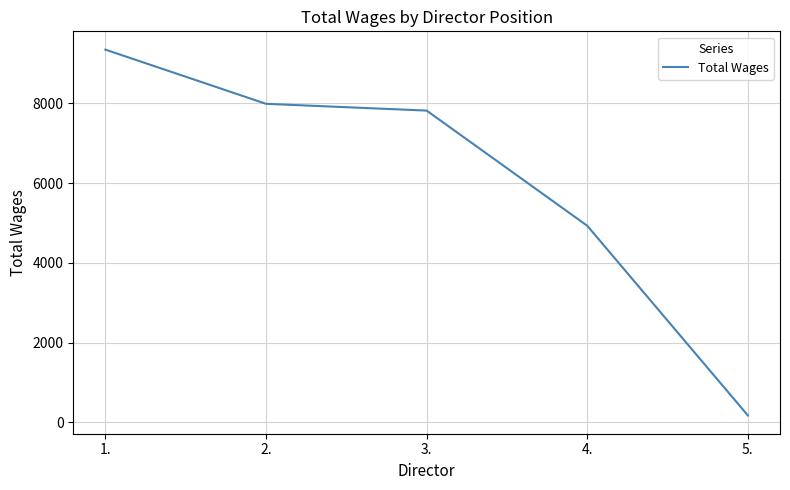

What is the average value?

6052